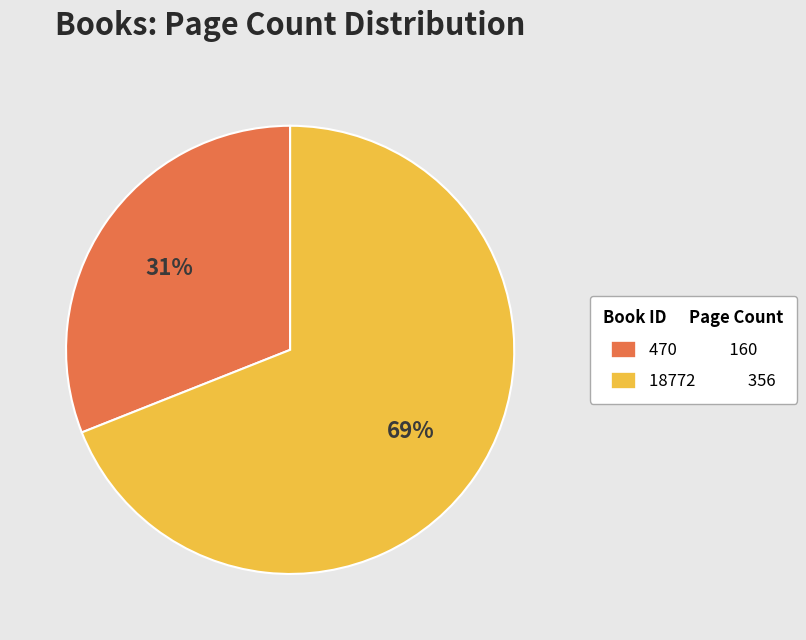

Approximately how many times larger is the value at 470 compared to 18772?

0.4